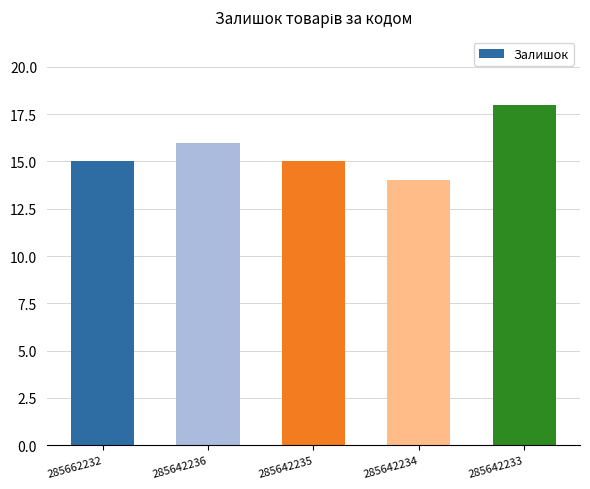

Which label corresponds to the largest value in the chart?

285642233